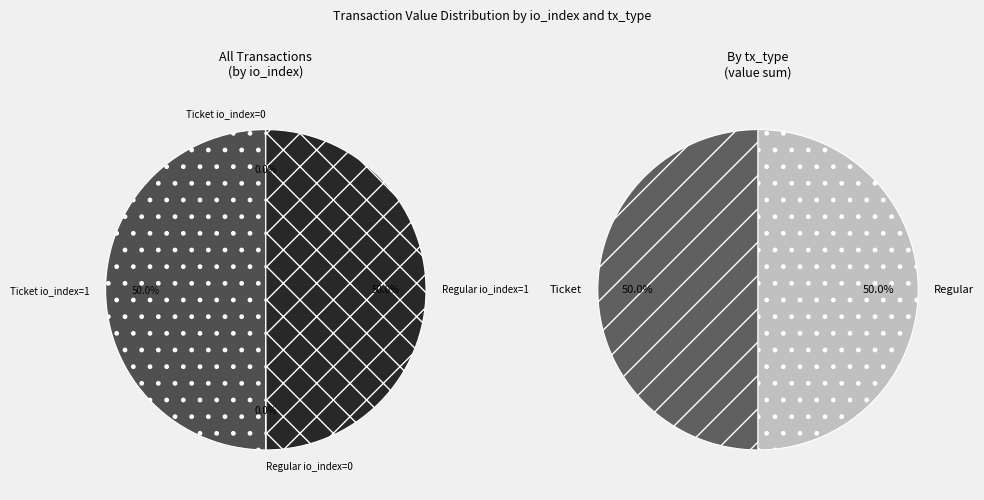

How many slices are in this pie chart?

4